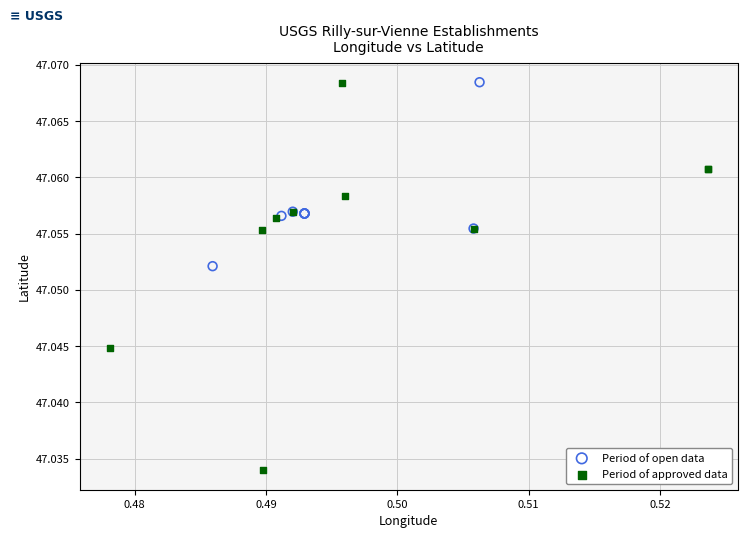

Which series reaches the minimum Y coordinate?

Period of approved data